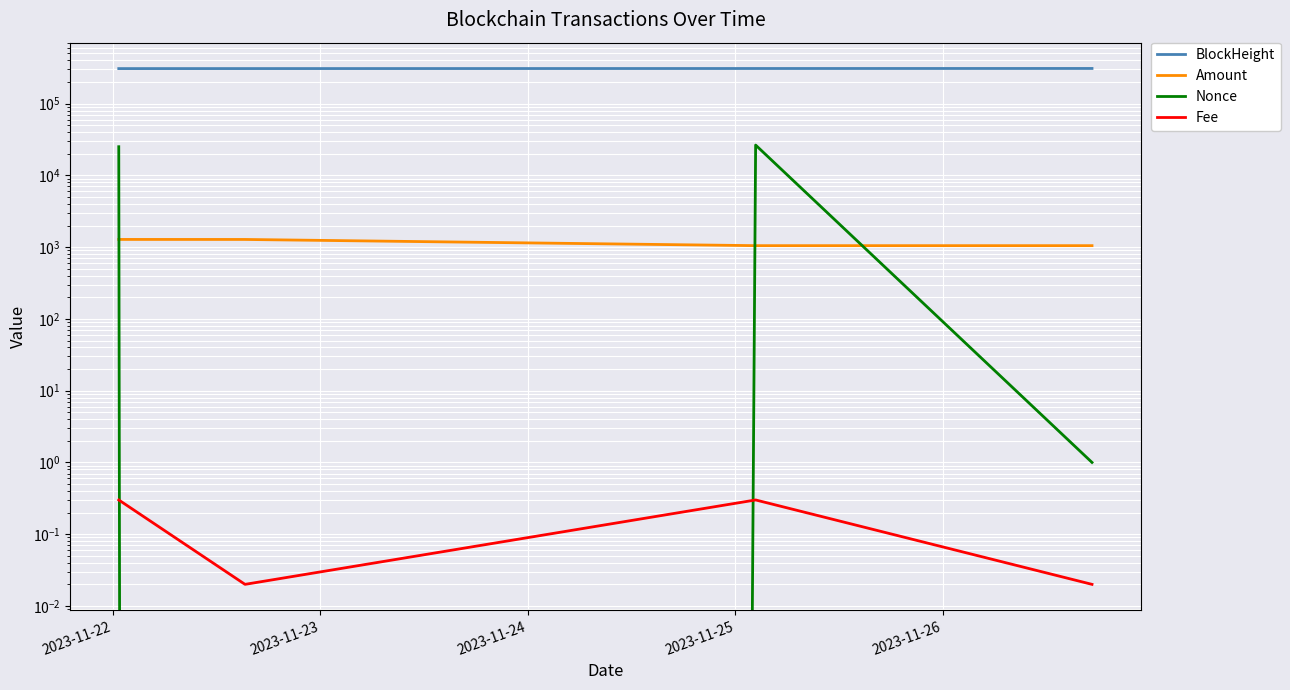

True or false: Amount and Fee cross at least once.

False